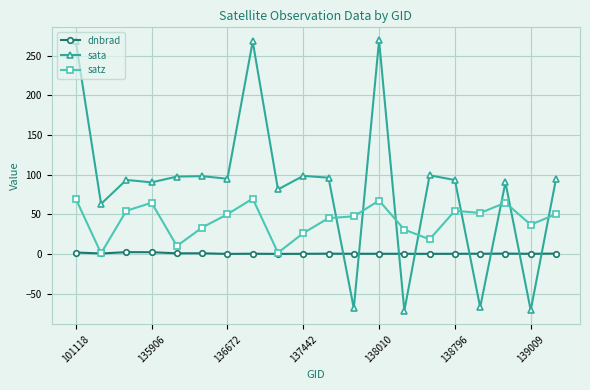

What is the maximum value shown in the chart?

269.0